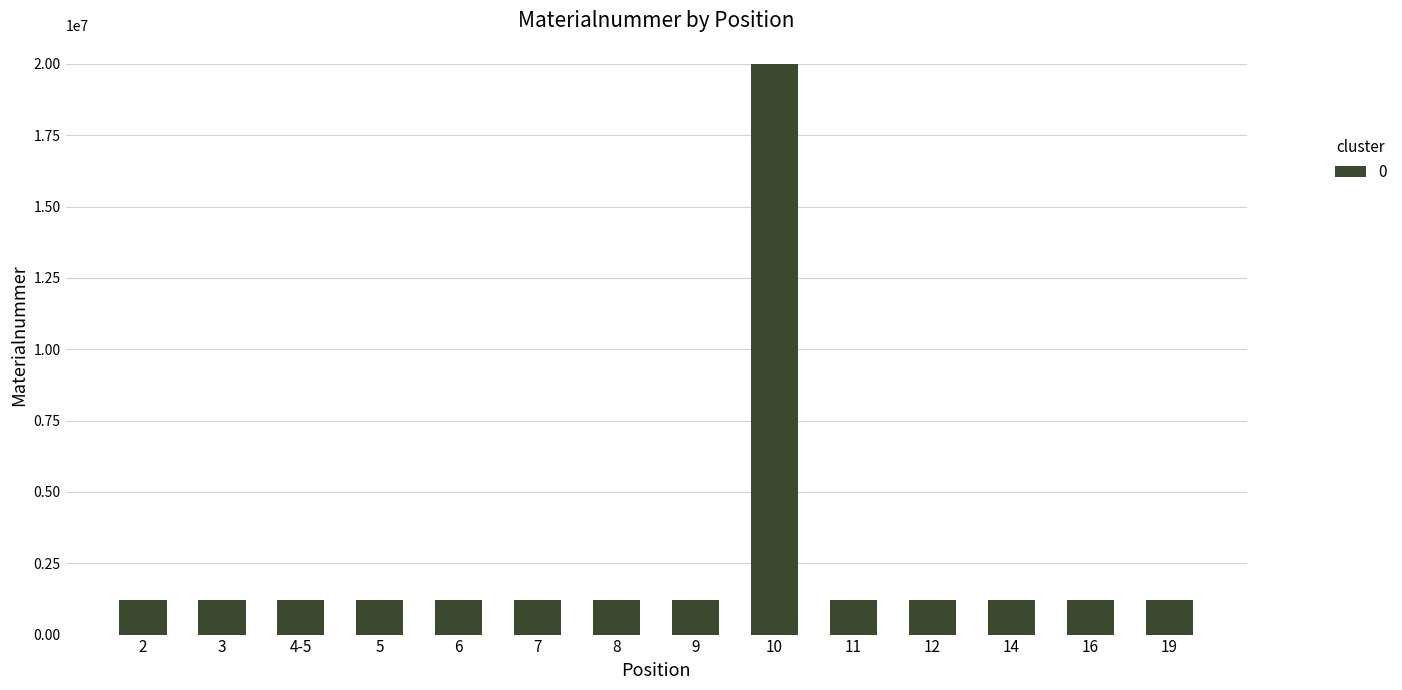

Which category has the highest value across all series?

10